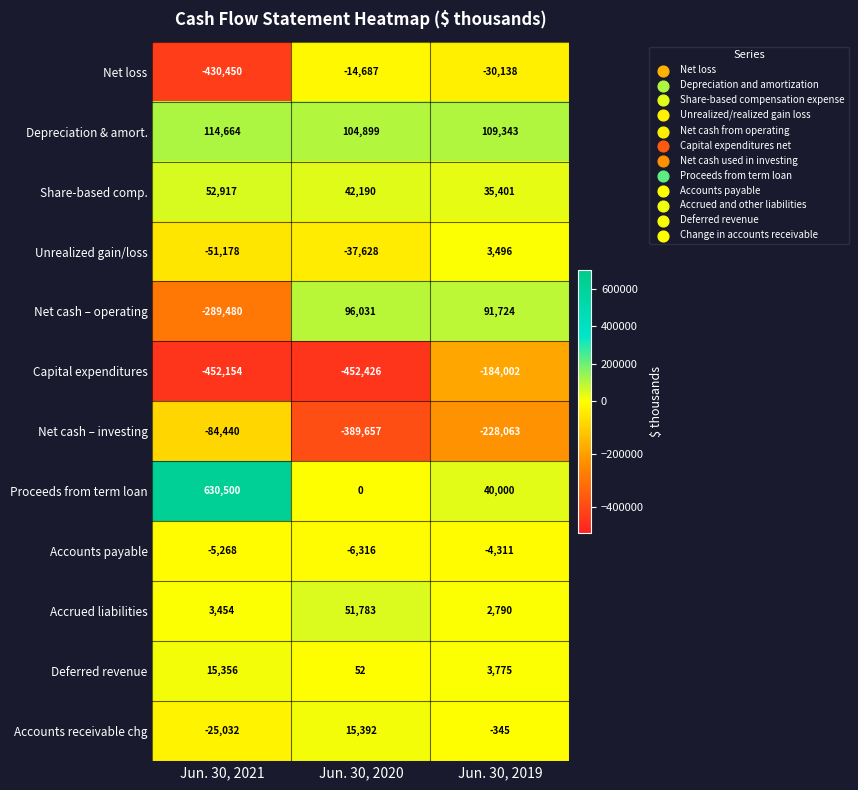

Where is Proceeds from term loan nearest to the value 315250?

Jun. 30, 2019